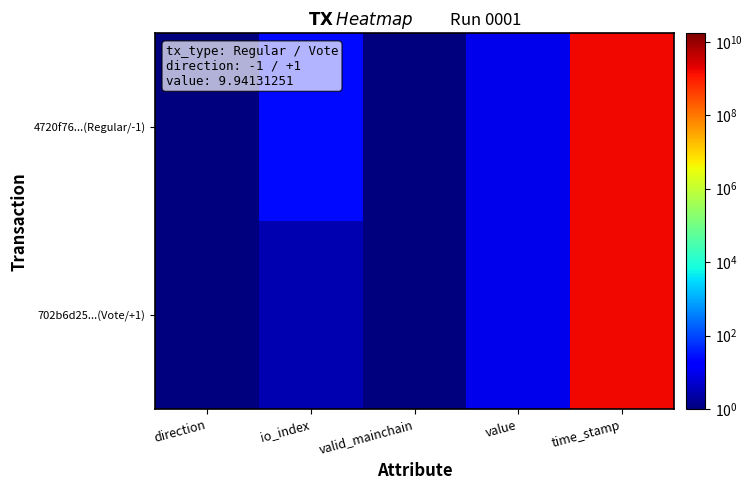

What is the total value across all series at time_stamp?

3398795350.0